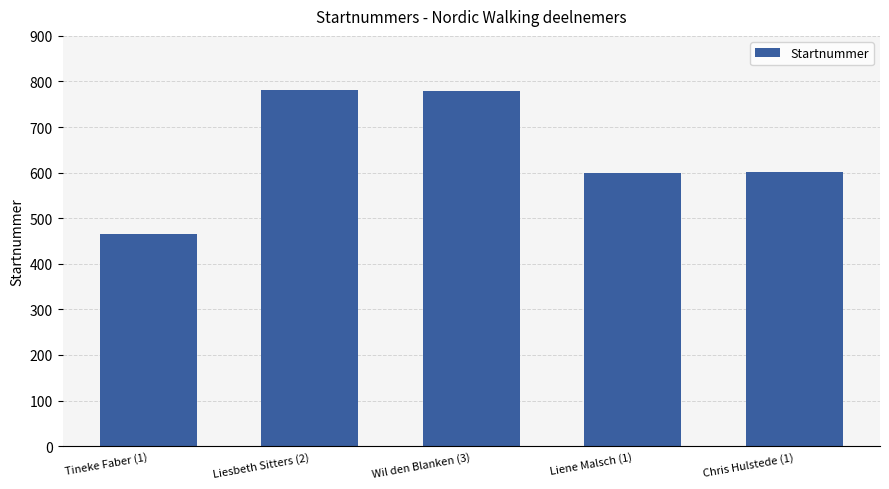

Between Tineke Faber (1) and Chris Hulstede (1), which is larger?

Chris Hulstede (1)